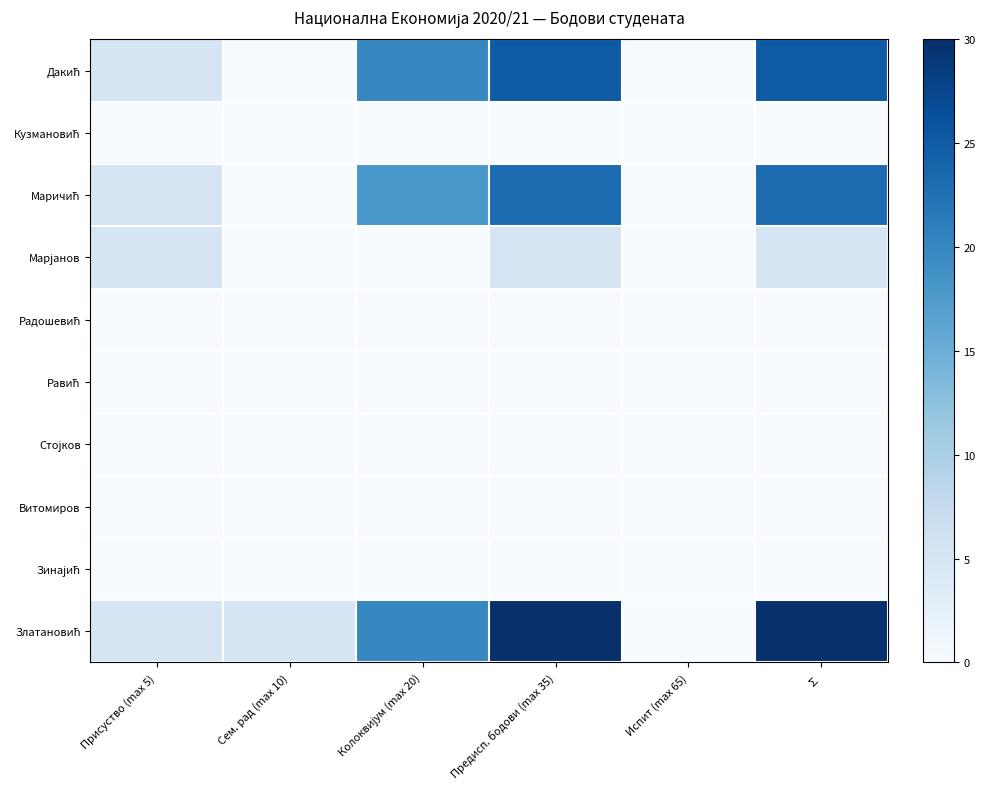

Rank the series at Сем. рад (max 10) from highest to lowest value.

Златановић, Дакић, Кузмановић, Маричић, Марјанов, Радошевић, Равић, Стојков, Витомиров, Зинајић